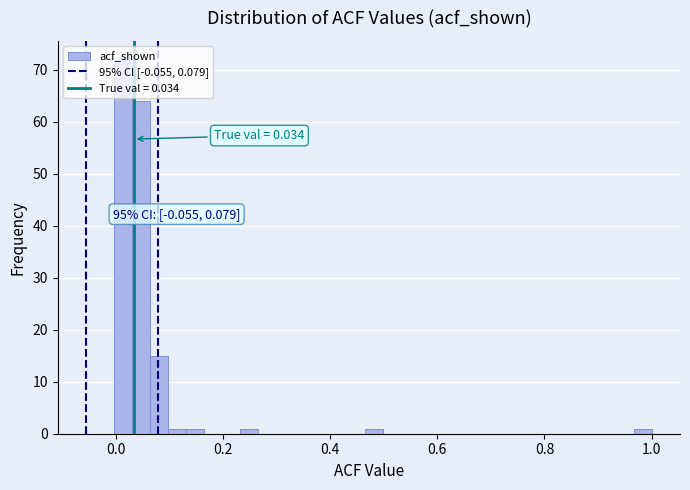

Read against the x-axis, roughly where is the centre of the tallest bar?

0.02